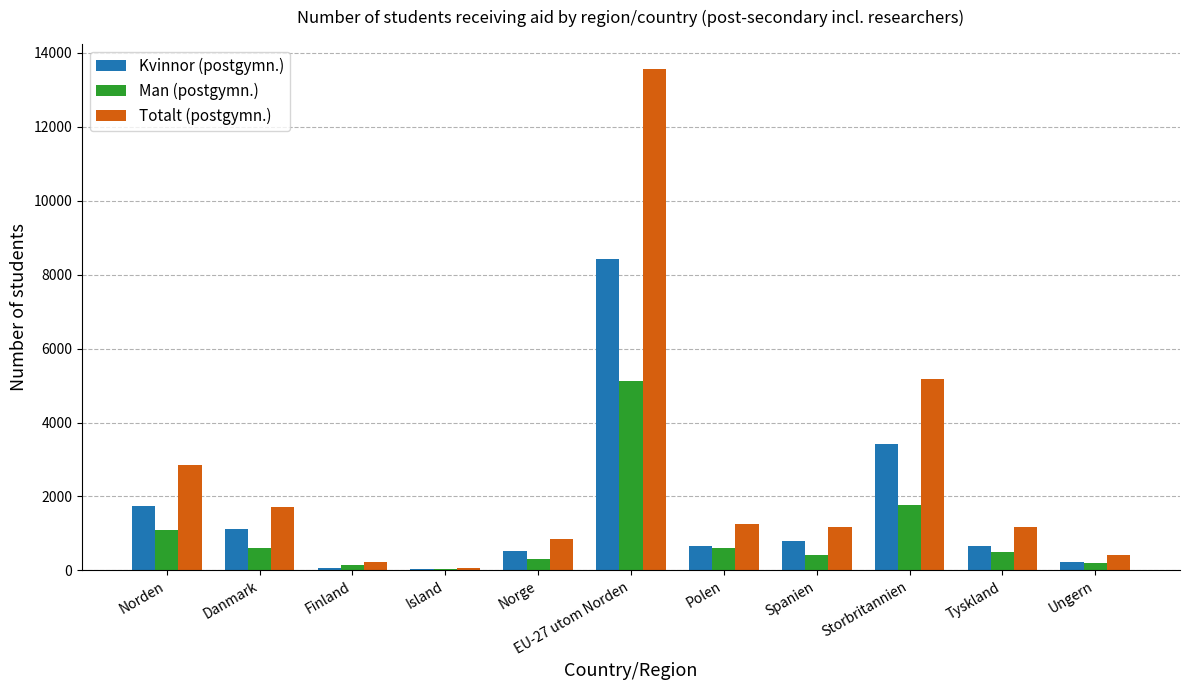

Which series changed the most between Danmark and Ungern?

Totalt (postgymn.)